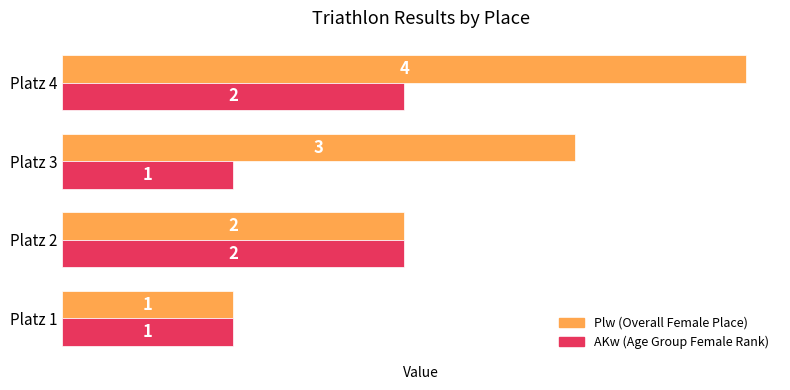

What is the maximum value shown in the chart?

4